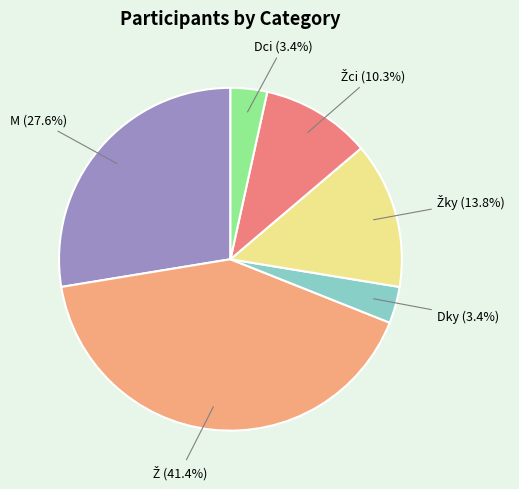

What is the total percentage of M and Dky?

31.0%